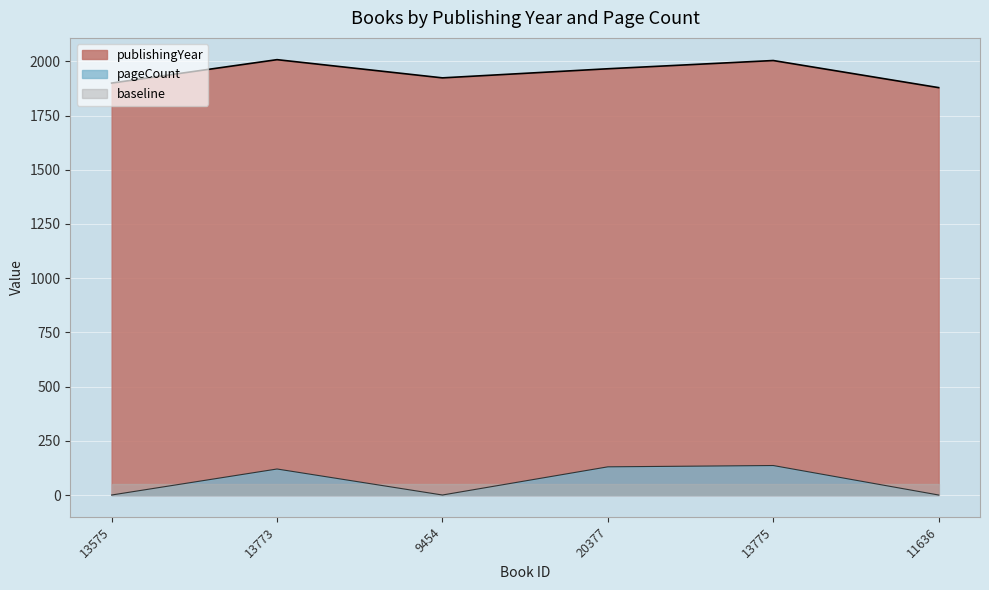

True or false: pageCount has a value of 0 at 11636.

True